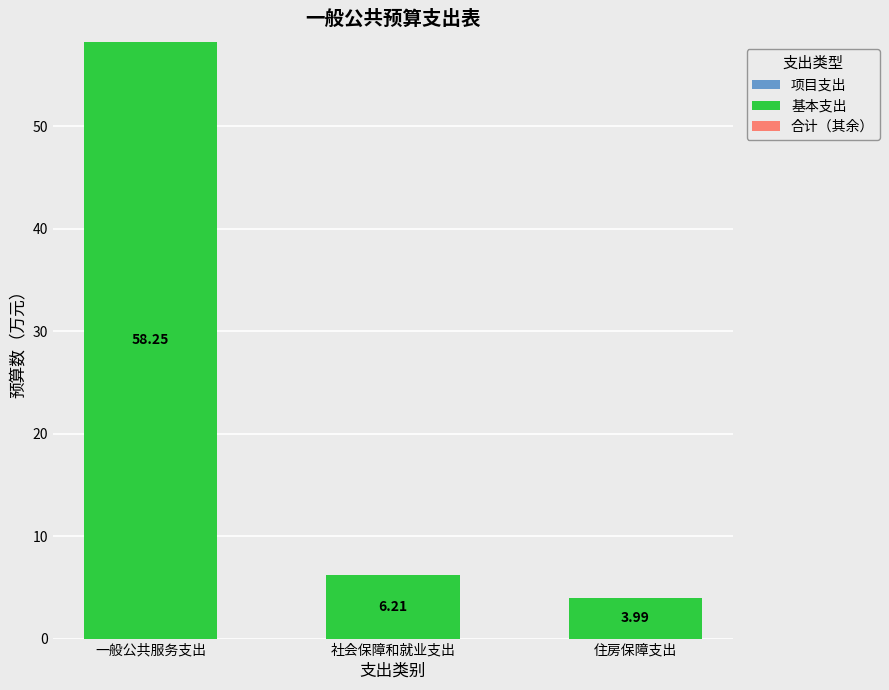

List the labels in order of value, smallest first.

住房保障支出, 社会保障和就业支出, 一般公共服务支出